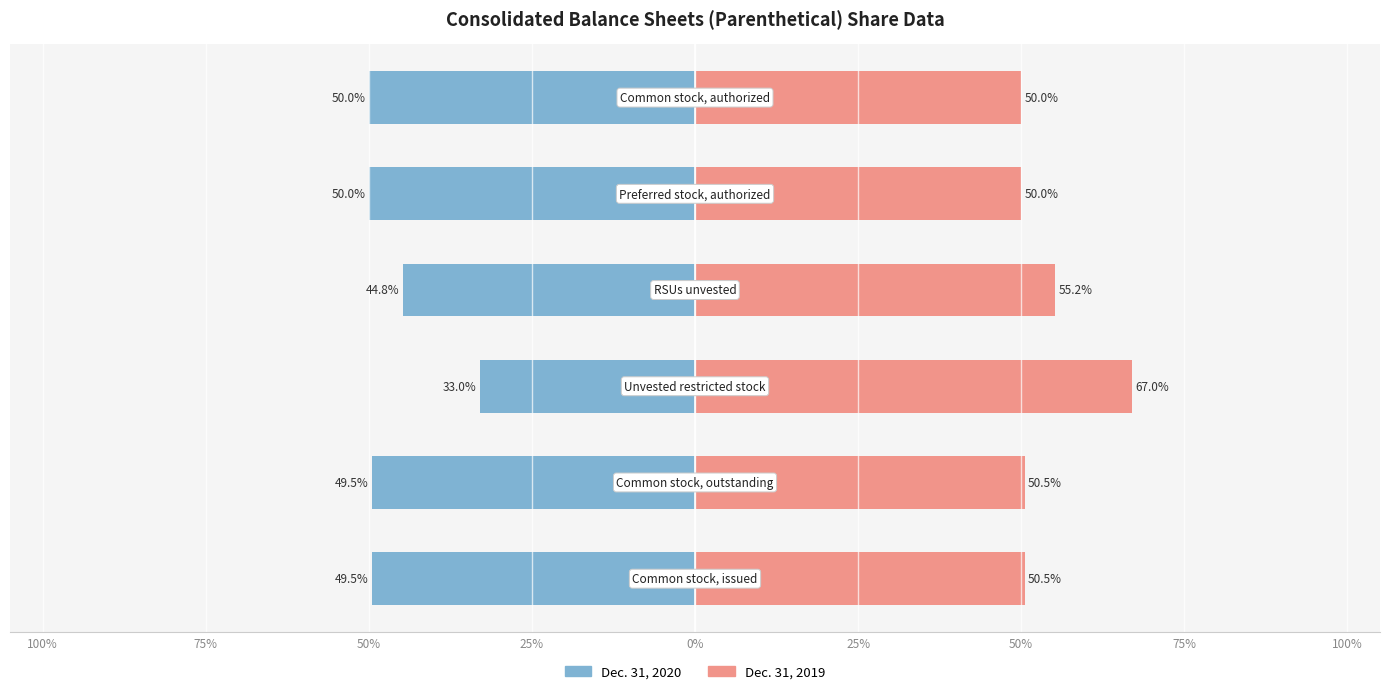

What are all the series names shown in the legend?

Dec. 31, 2020, Dec. 31, 2019